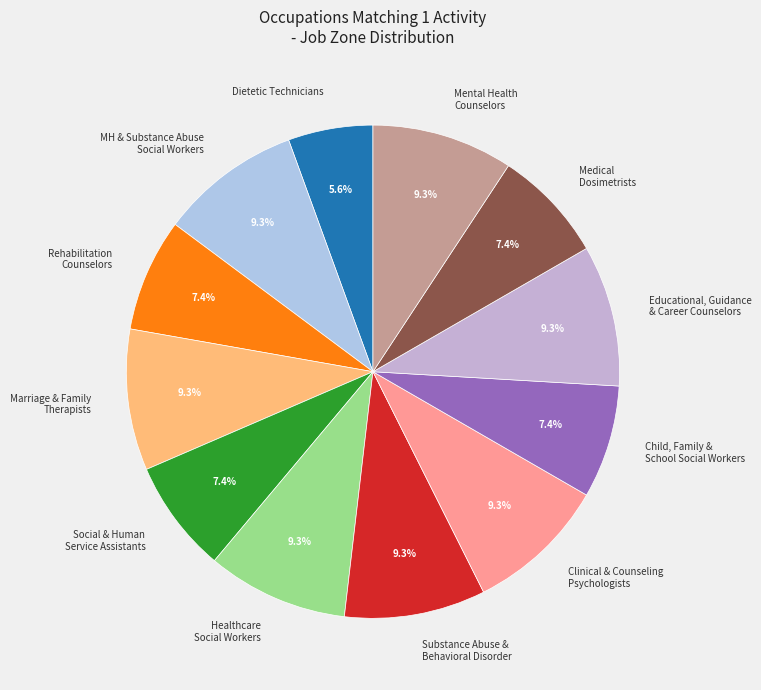

What portion of the pie excludes Medical Dosimetrists?

92.6%